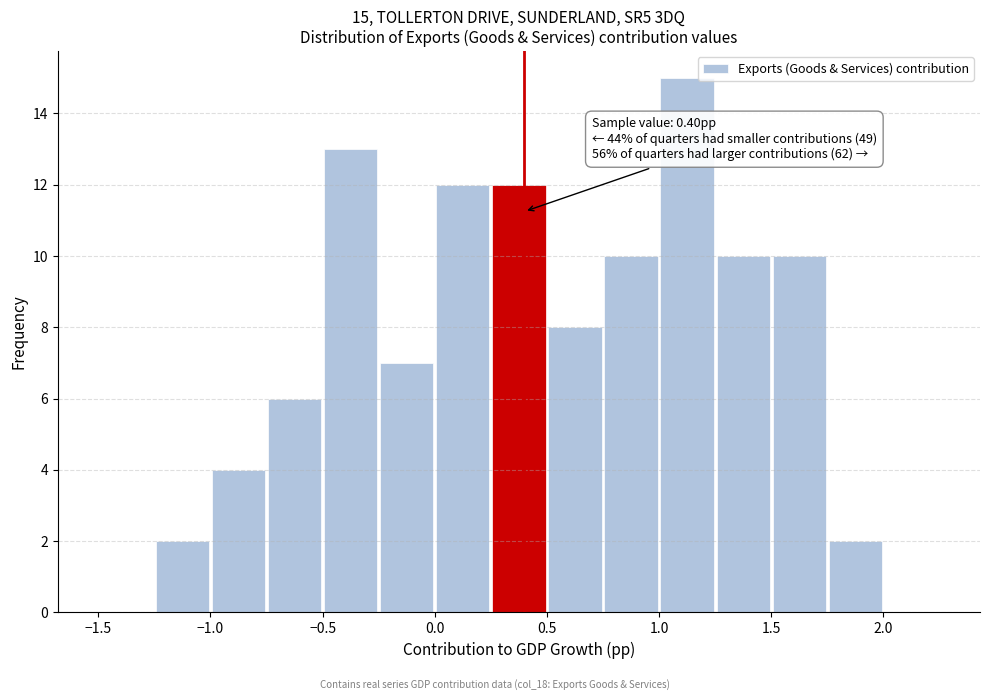

Which range on the x-axis has the tallest bar?

1.00 to 1.25